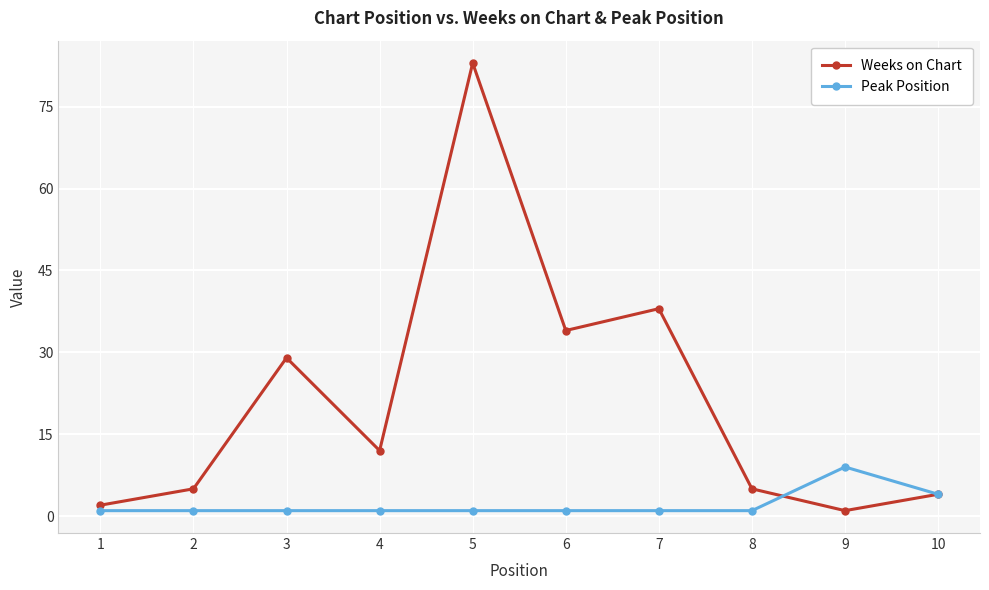

True or false: Weeks on Chart and Peak Position intersect in this chart.

True